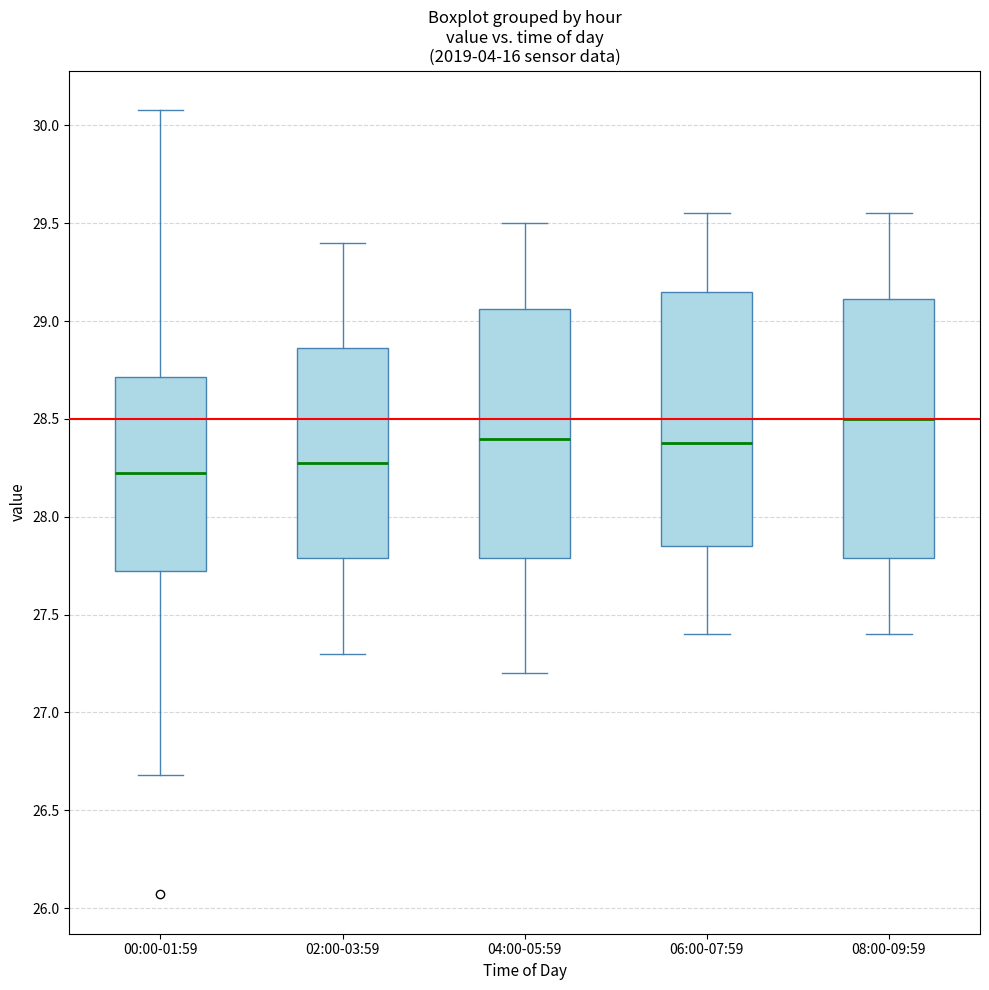

Which box has the highest median line?

08:00-09:59